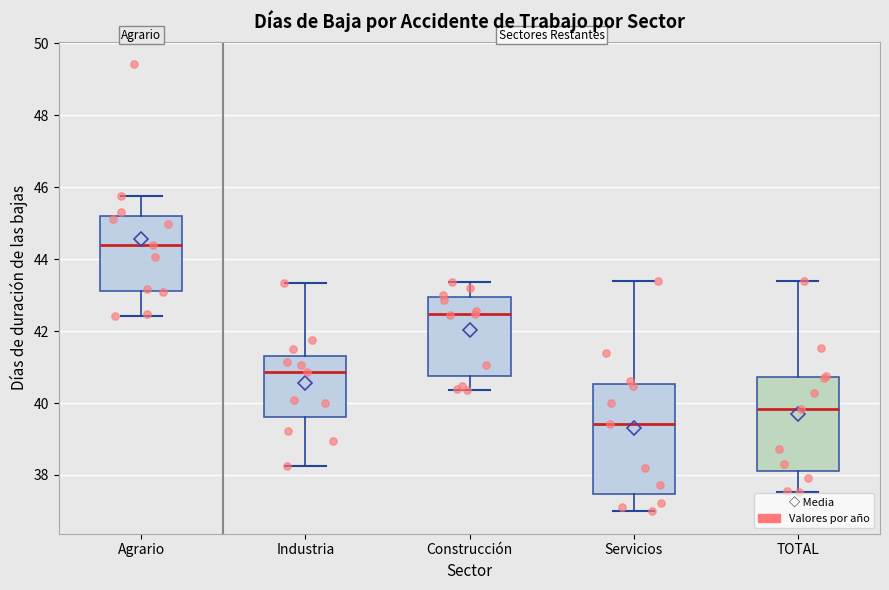

Where does the median line of the box for Agrario sit on the y-axis? The values are not printed on the chart, so give them approximately, as read against the axis.

44.4